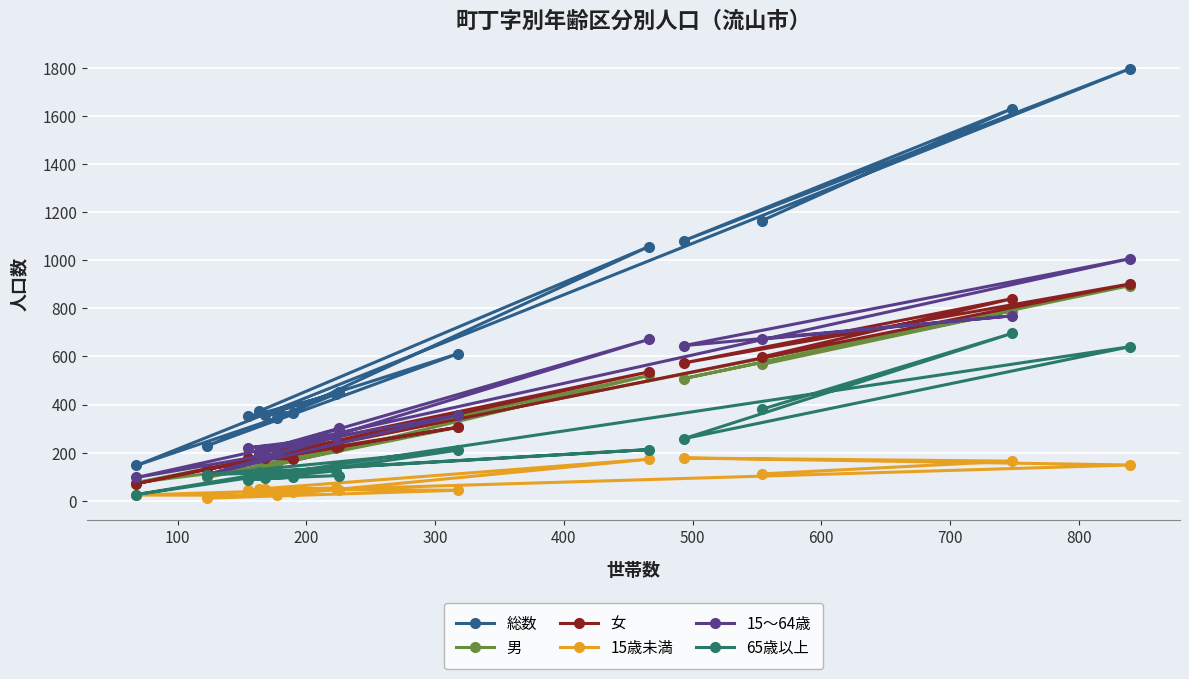

How many data points in 65歳以上 are above 123?

7